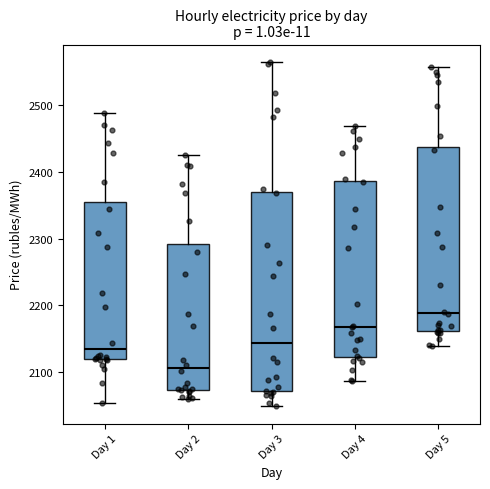

Reading left to right, transcribe this box plot: for each box, give where its median line is, the range the box spans, and where its two whiskers end, as read against the y-axis. The values are not printed on the chart, so give them approximately, as read against the axis.

Day 1: median 2140, box 2120 to 2350, whiskers 2050 to 2490
Day 2: median 2110, box 2070 to 2290, whiskers 2060 to 2430
Day 3: median 2140, box 2070 to 2370, whiskers 2050 to 2560
Day 4: median 2170, box 2120 to 2390, whiskers 2090 to 2470
Day 5: median 2190, box 2160 to 2440, whiskers 2140 to 2560